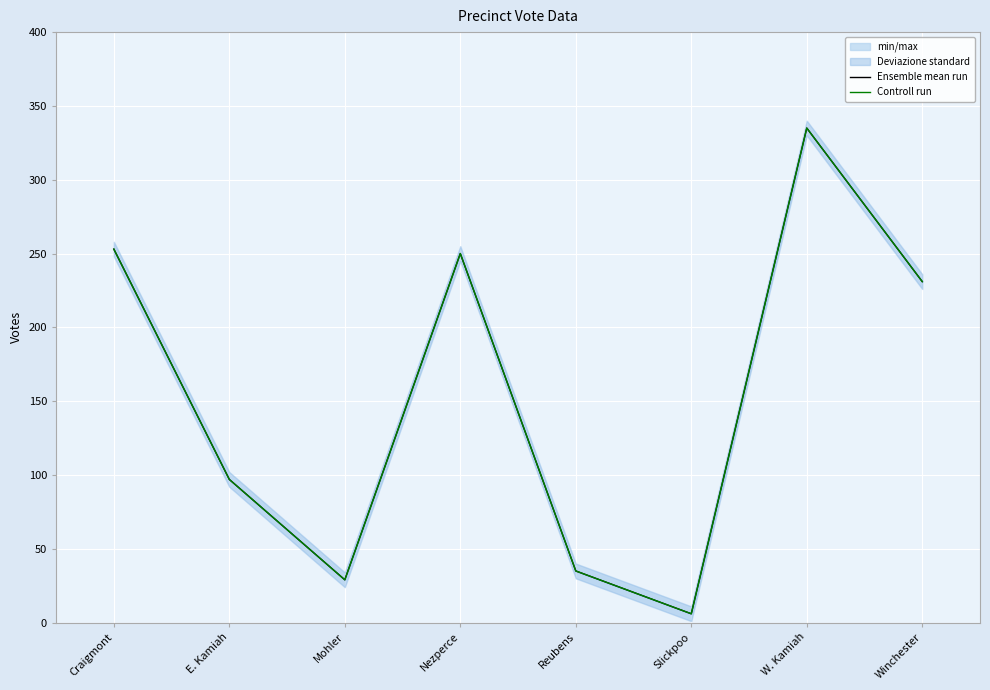

Rank the series at Craigmont from highest to lowest value.

Ensemble mean run, Controll run